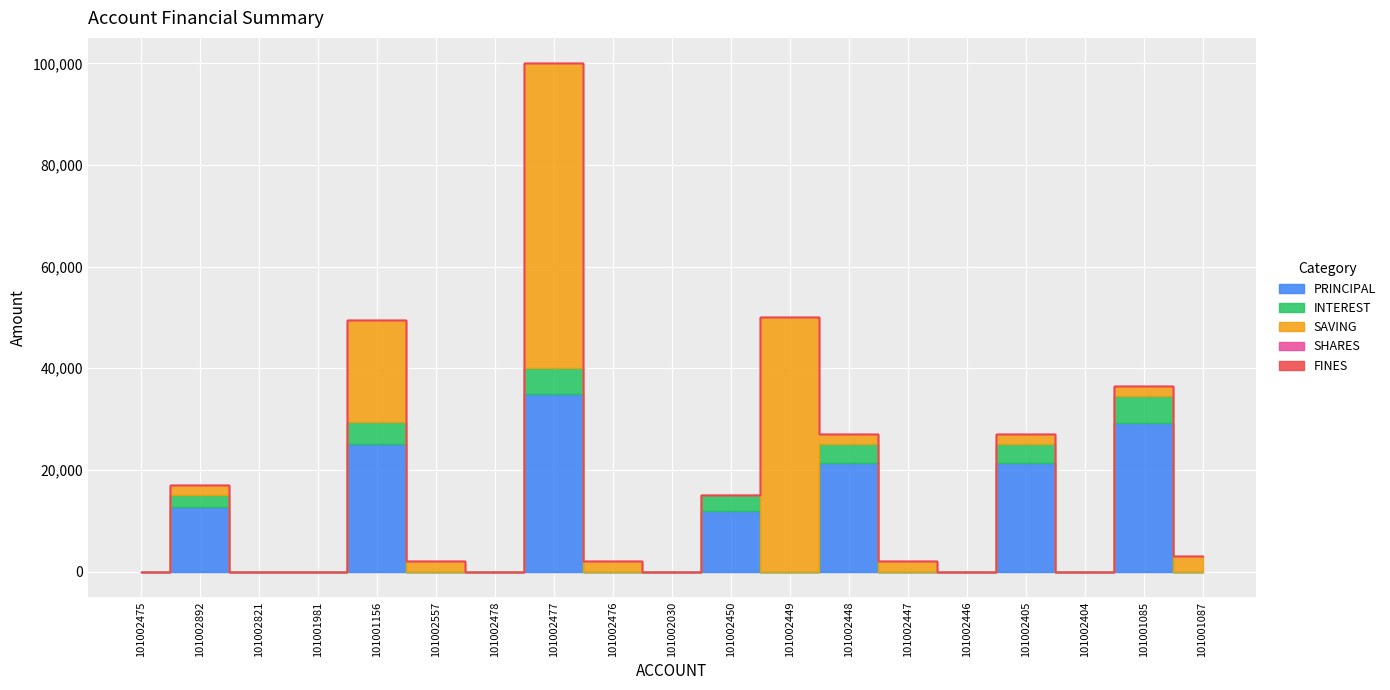

Is the value of INTEREST at 101002030 greater than the value of SAVING at 101002030?

No